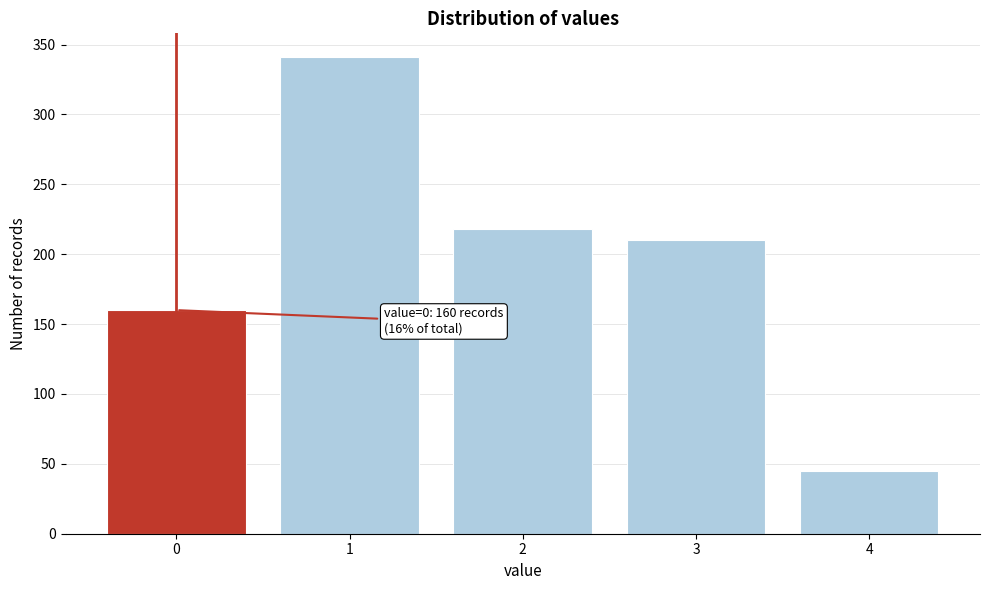

Reading right to left, transcribe all the data shown in this chart.

4=45	3=210	2=218	1=341	0=160